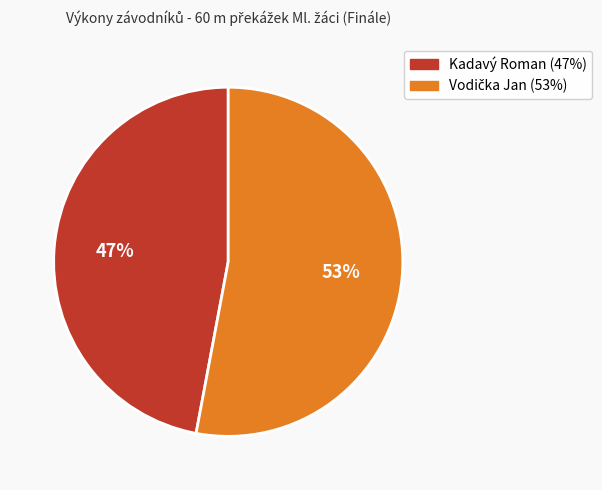

How many slices are in this pie chart?

2